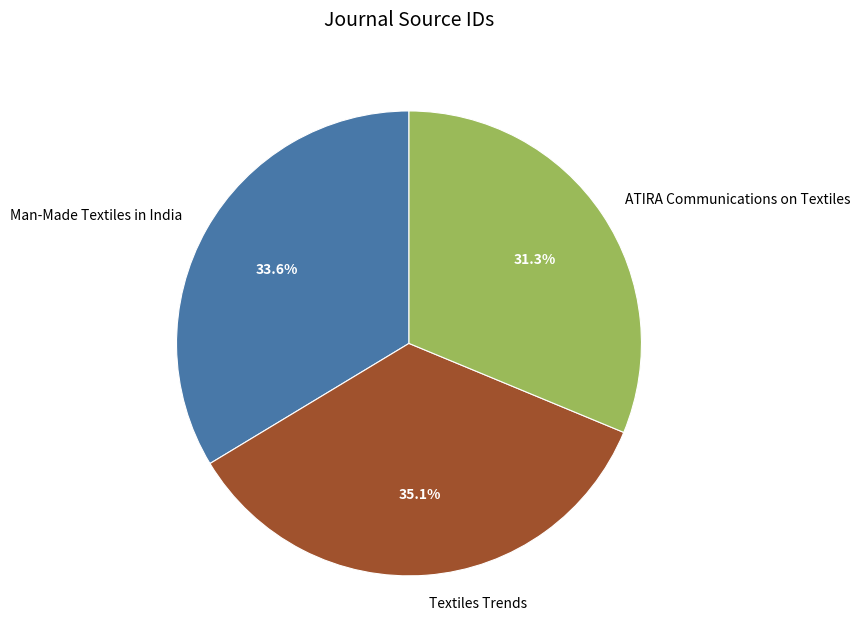

To the nearest percent, what is the average slice percentage?

33%